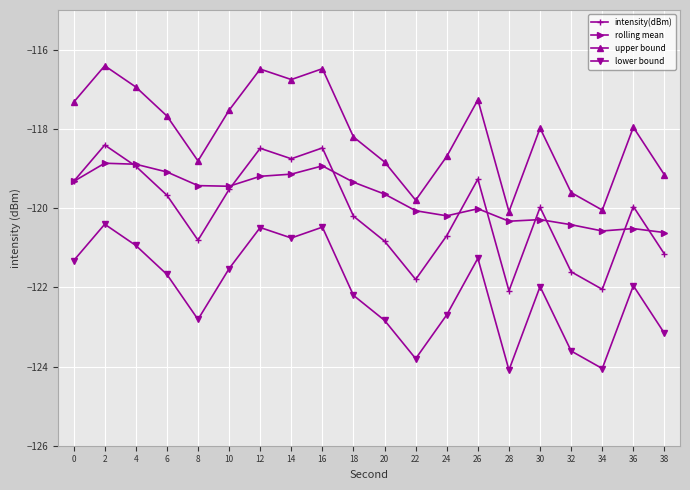

How many data points in intensity(dBm) are less than -119?

15